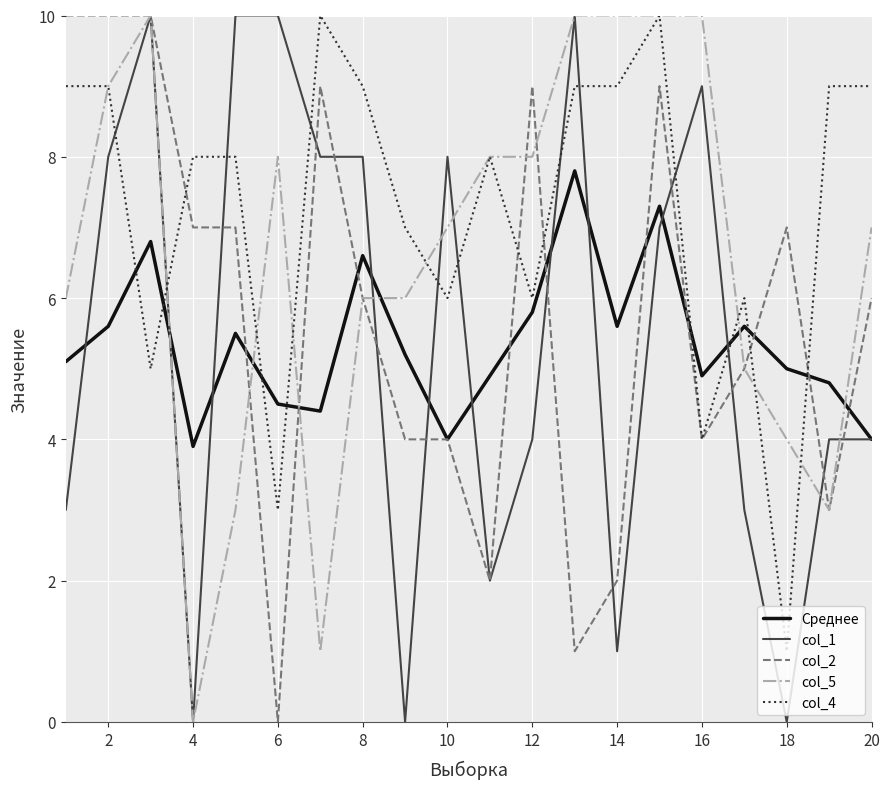

What is the maximum value shown in the chart?

10.0